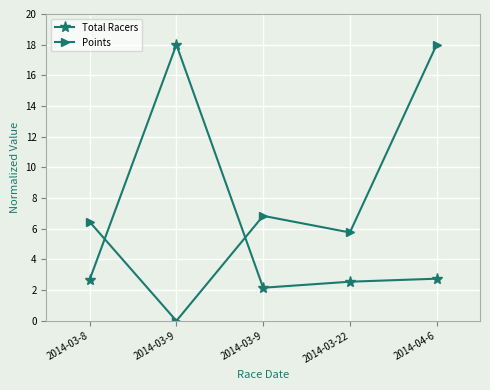

How many lines are shown in the chart?

2